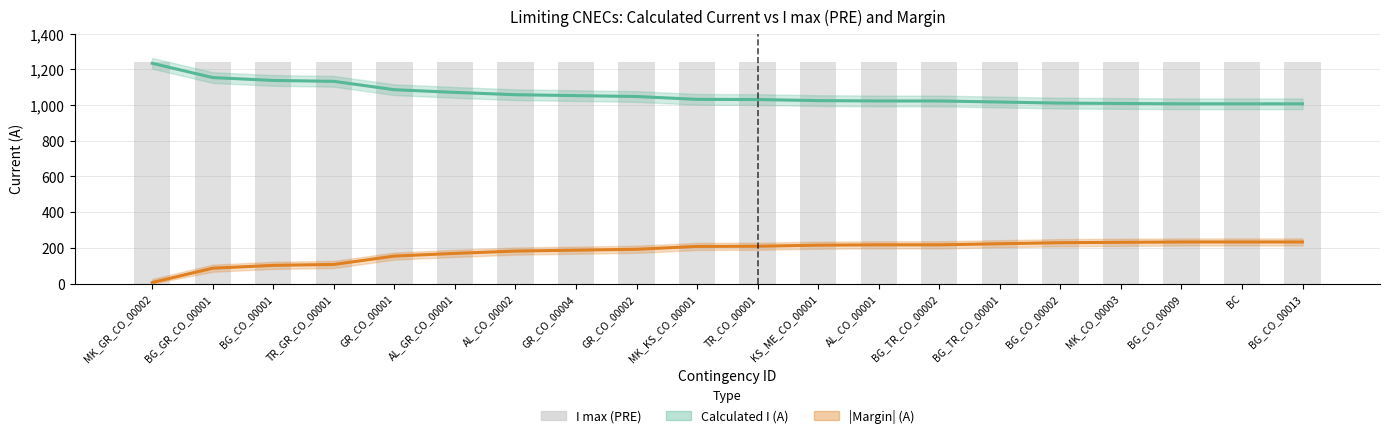

What is the maximum value shown in the chart?

1240